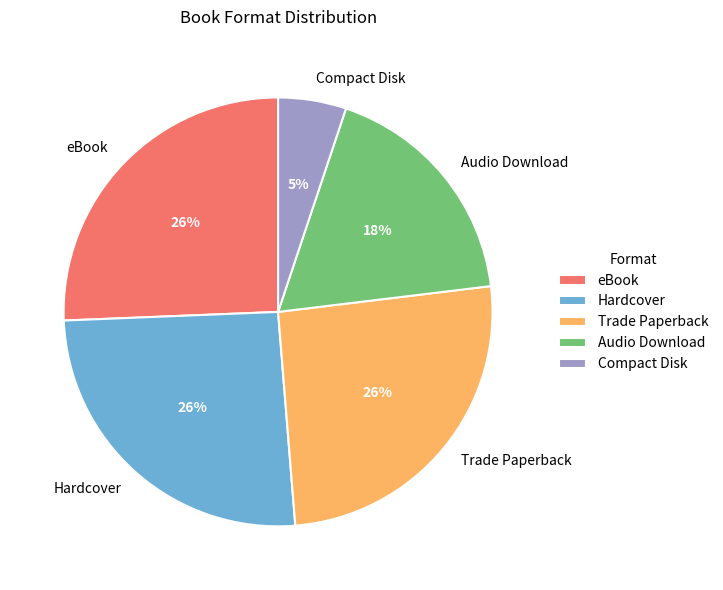

What percentage is the Audio Download slice, to the nearest percent?

18%